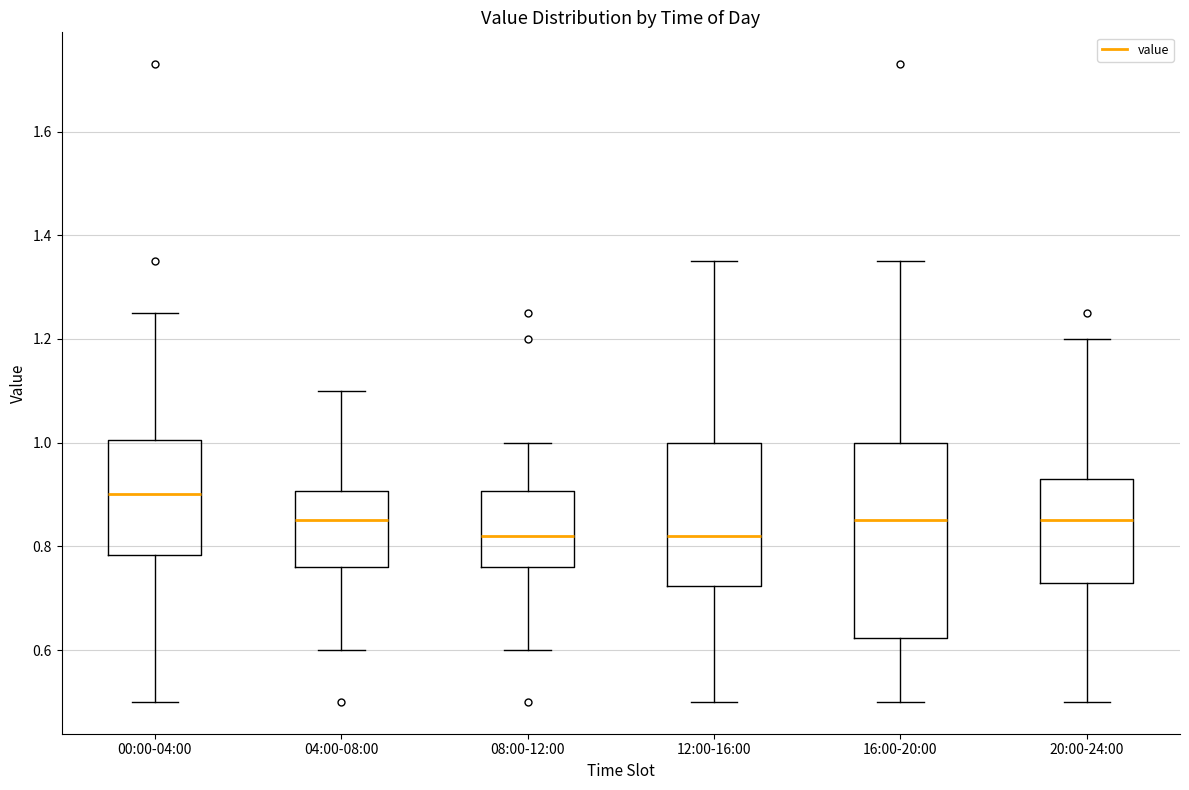

Which box is the tallest, from its lower edge to its upper edge?

16:00-20:00